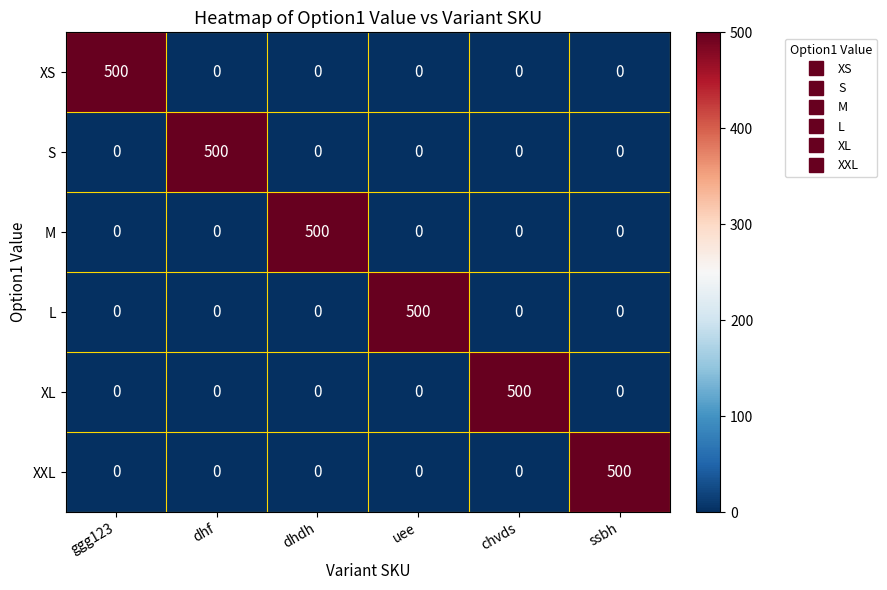

At which label does M reach its peak?

dhdh